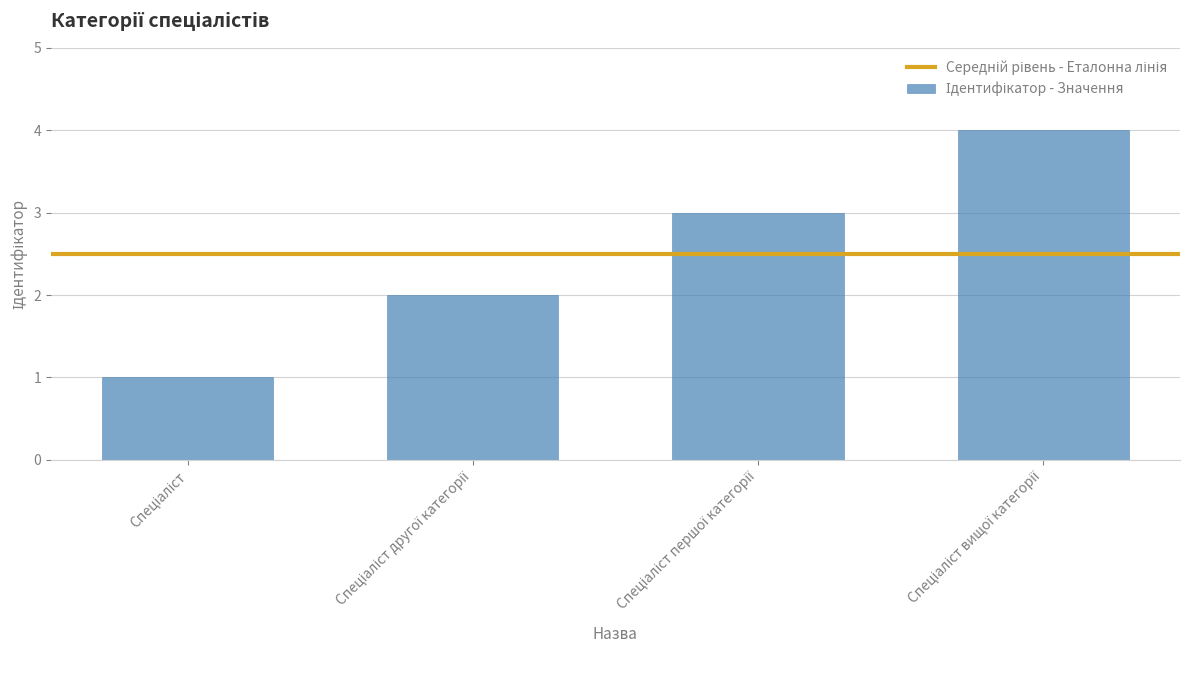

What is the greatest value displayed?

4